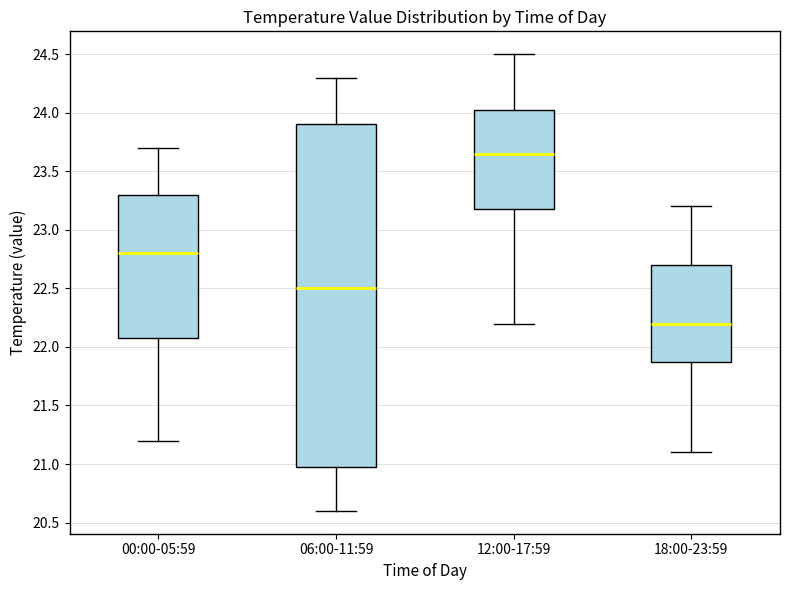

Which box has the highest median line?

12:00-17:59